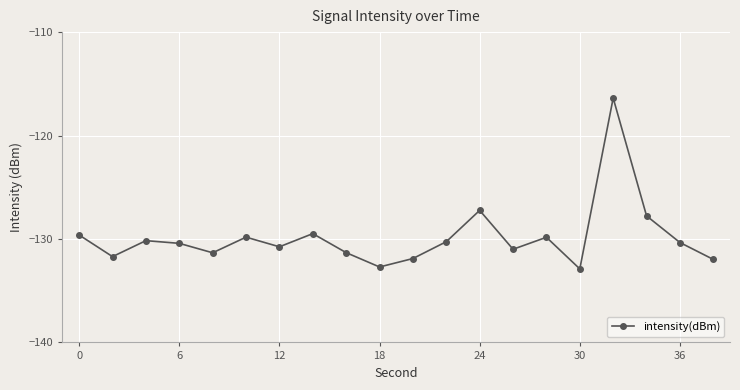

What is the difference between the maximum and minimum values?

16.5